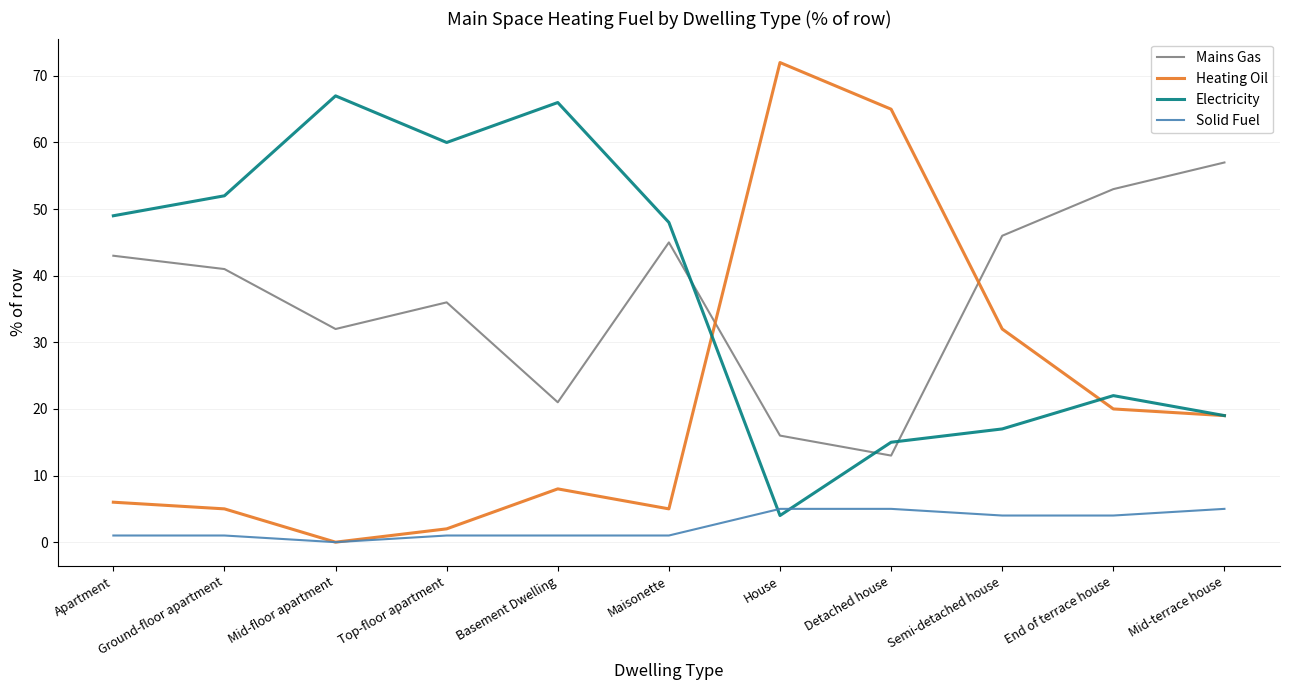

What are all the series names shown in the legend?

Mains Gas, Heating Oil, Electricity, Solid Fuel